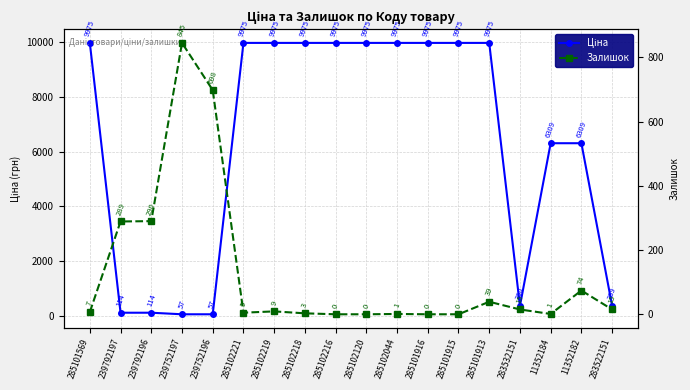

List the series in order of their overall mean, lowest first.

Залишок, Ціна